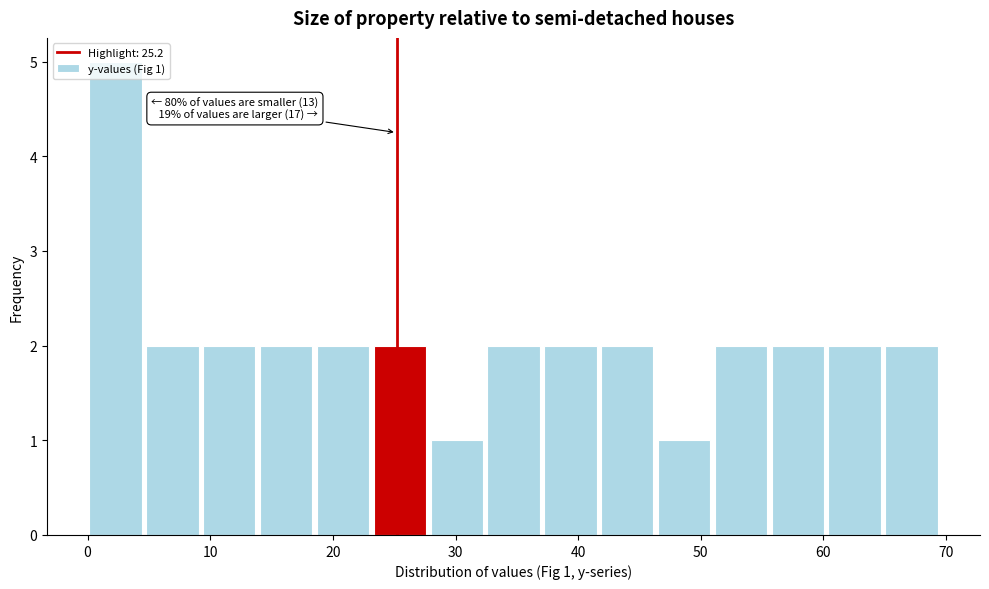

Which range on the x-axis has the tallest bar?

0 to 5